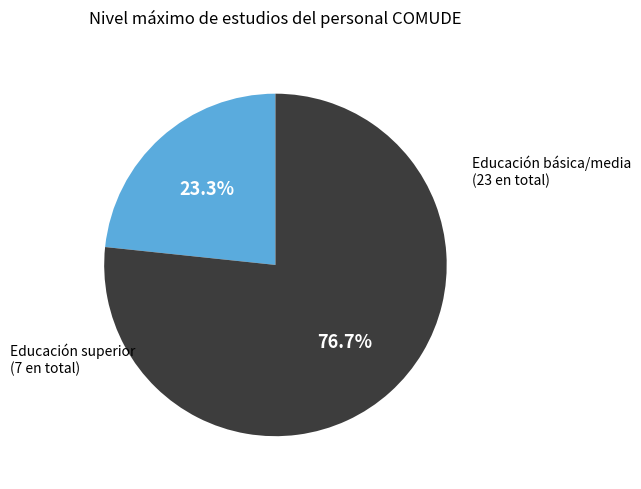

Which category has the biggest portion of the pie?

Educación básica/media